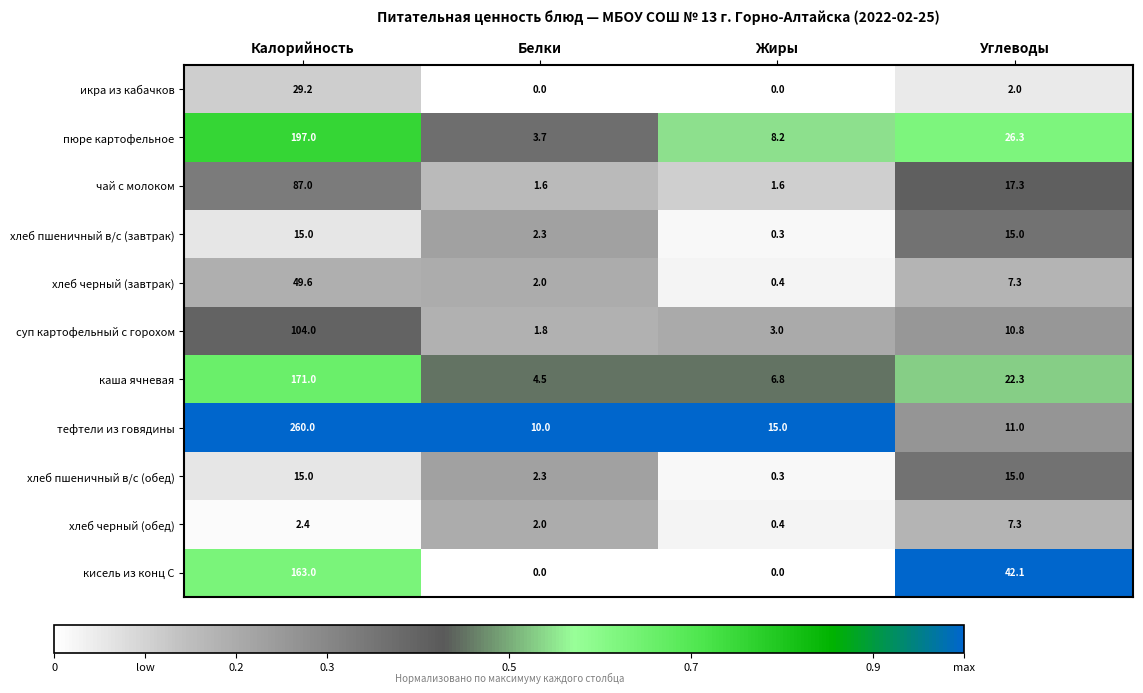

What is the spread (max minus min) of values at Жиры?

15.0